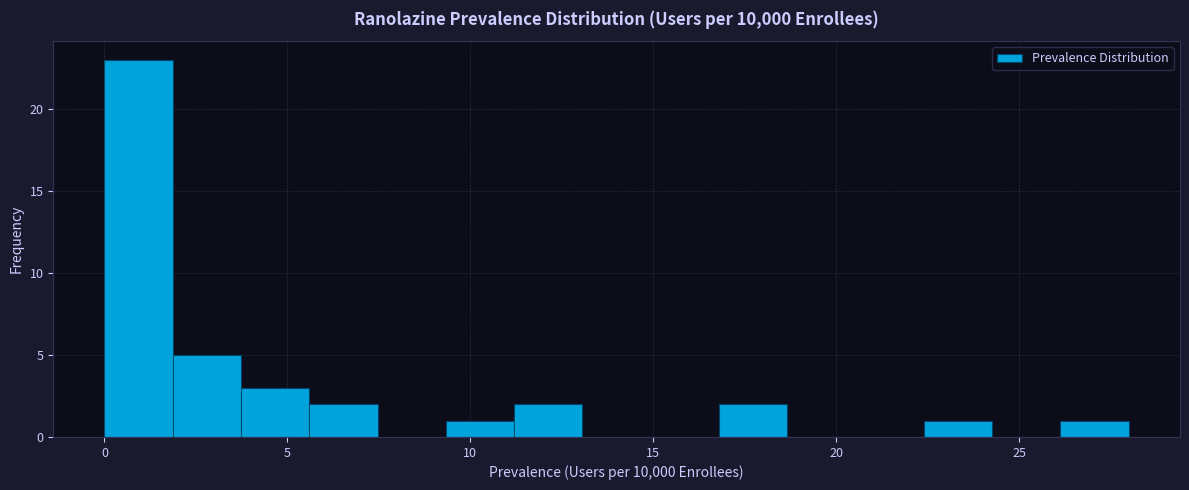

Read against the x-axis, roughly where is the centre of the tallest bar?

1.0